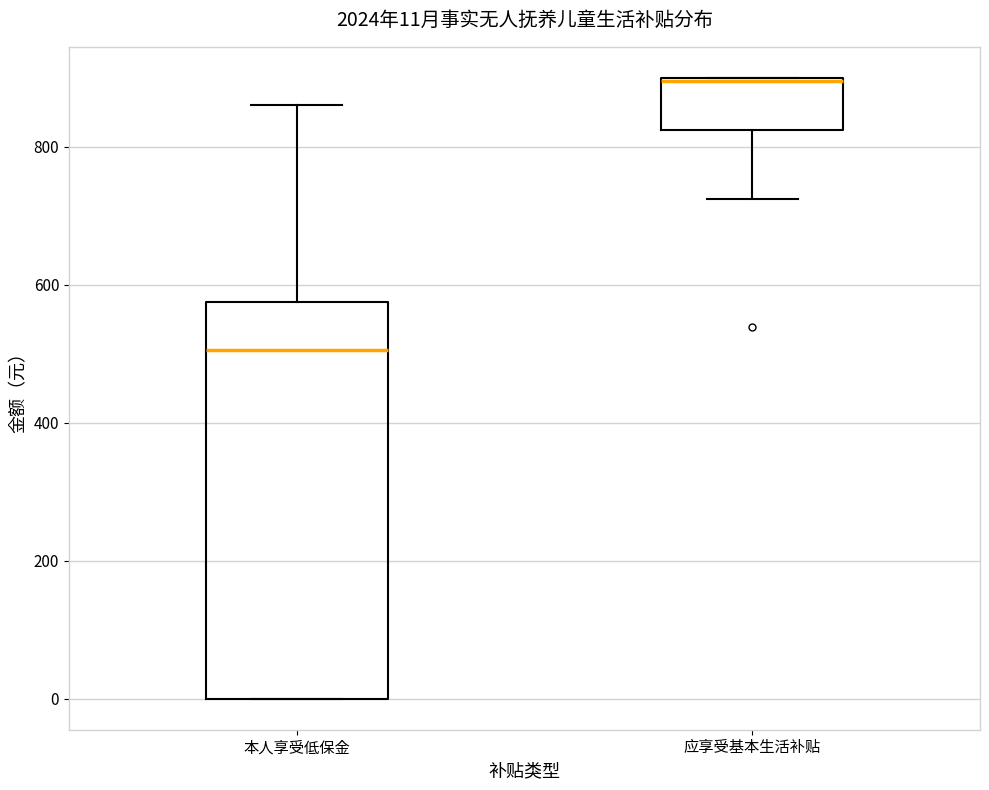

Which box has the highest median line?

应享受基本生活补贴